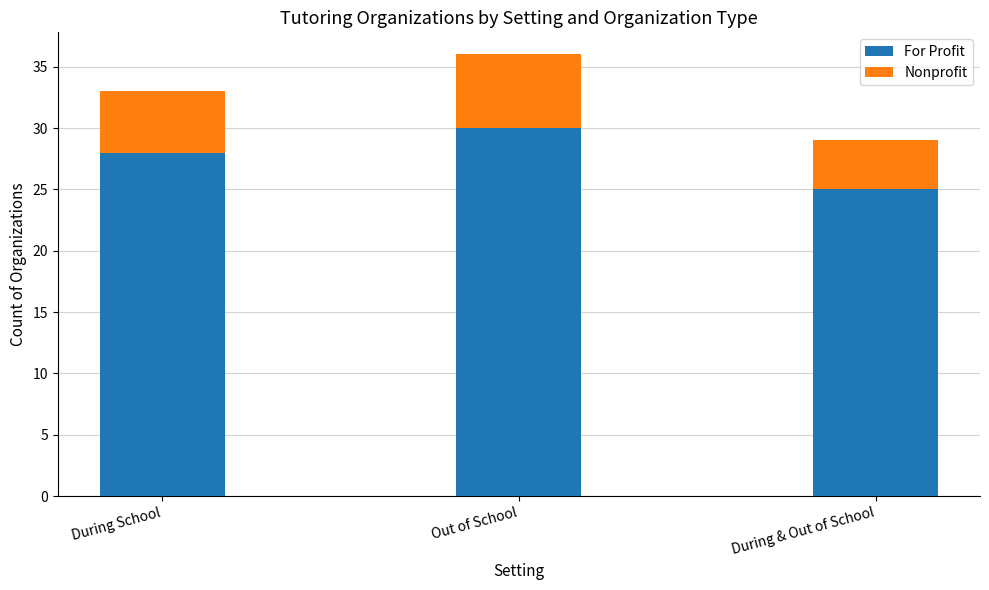

What is the total value across all series at During & Out of School?

29